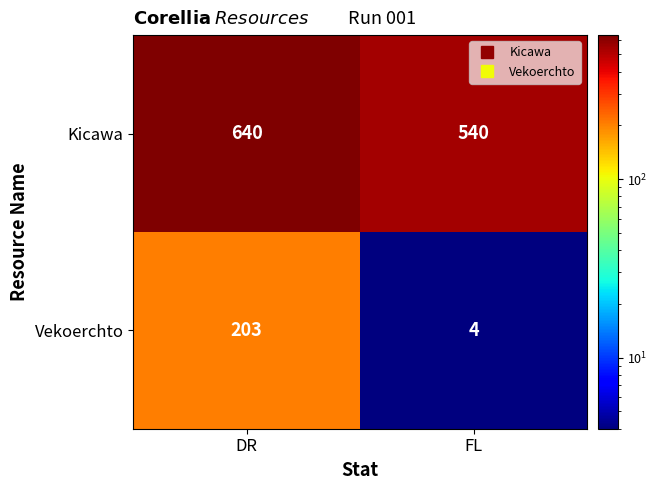

What is the highest value of the Vekoerchto series?

203